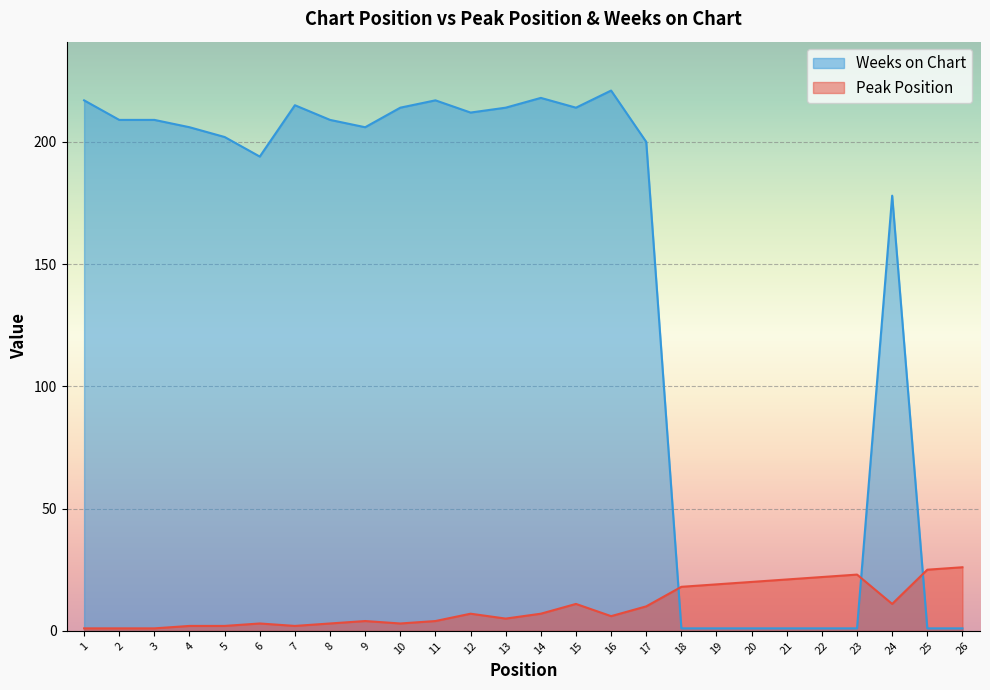

What is the smallest value displayed?

1